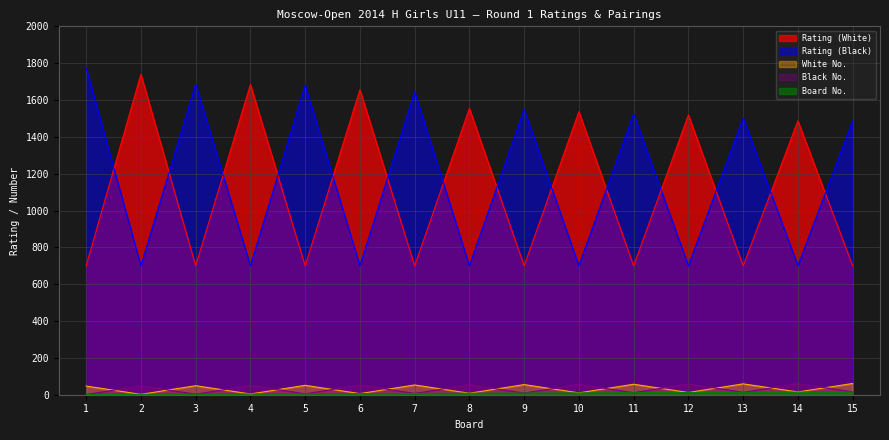

Which label corresponds to the largest value in the chart?

1